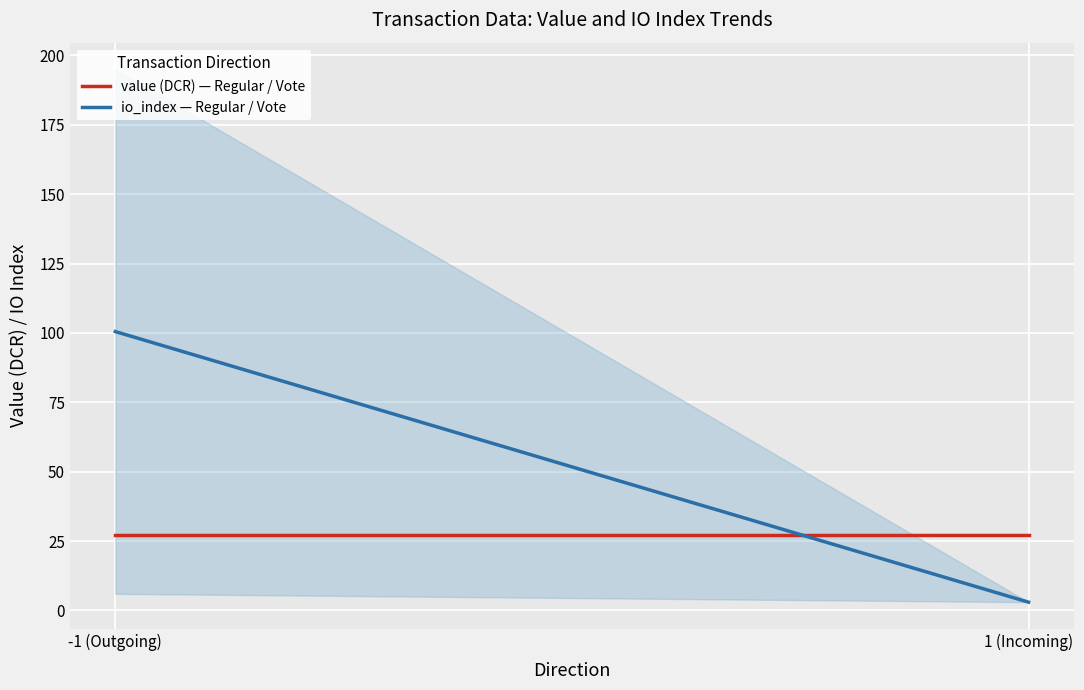

Is it true that io_index — Regular / Vote equals 68.8 at -1 (Outgoing)?

False